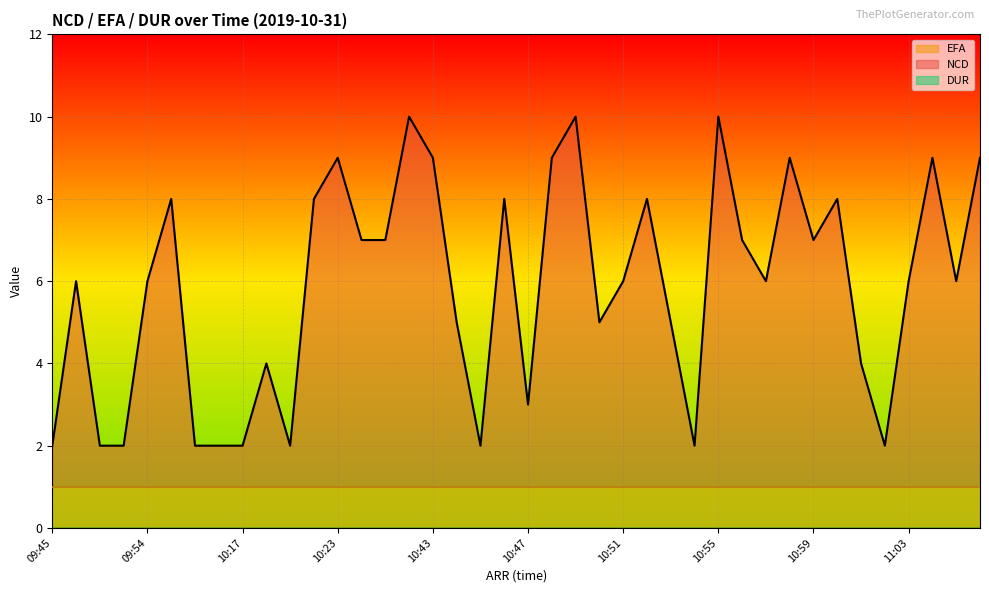

True or false: NCD_line and EFA_line intersect in this chart.

False